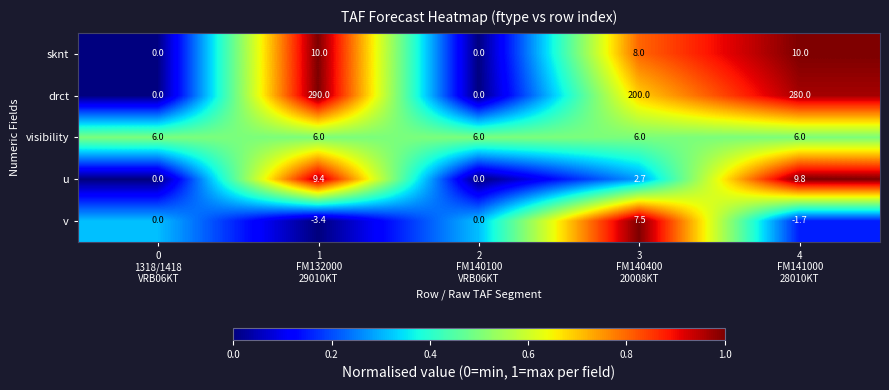

What is the total value across all series at 1
FM132000
29010KT?

312.0